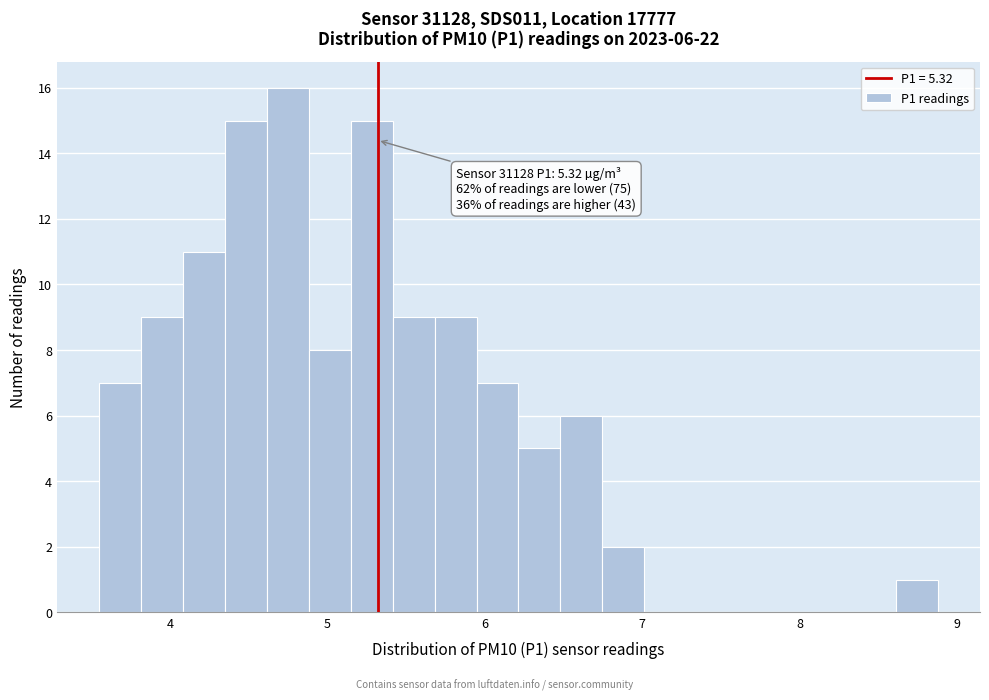

Around what value on the x-axis is the tallest bar? Give the approximate position of its centre, as read against the axis.

4.7